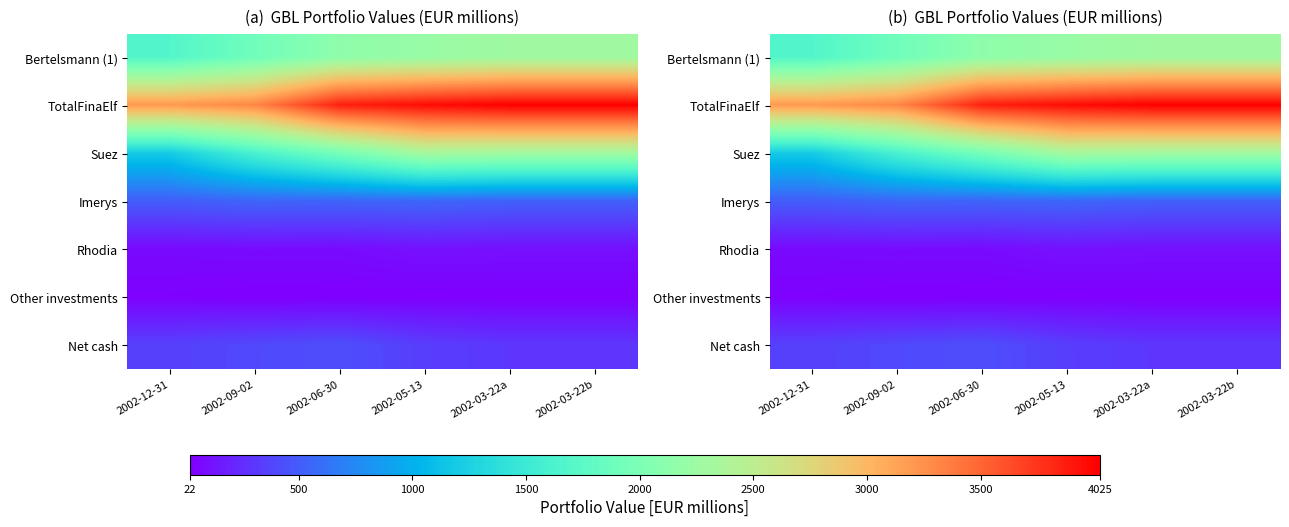

What is the sum of the Bertelsmann (1) values at 2002-05-13 and 2002-03-22b?

4495